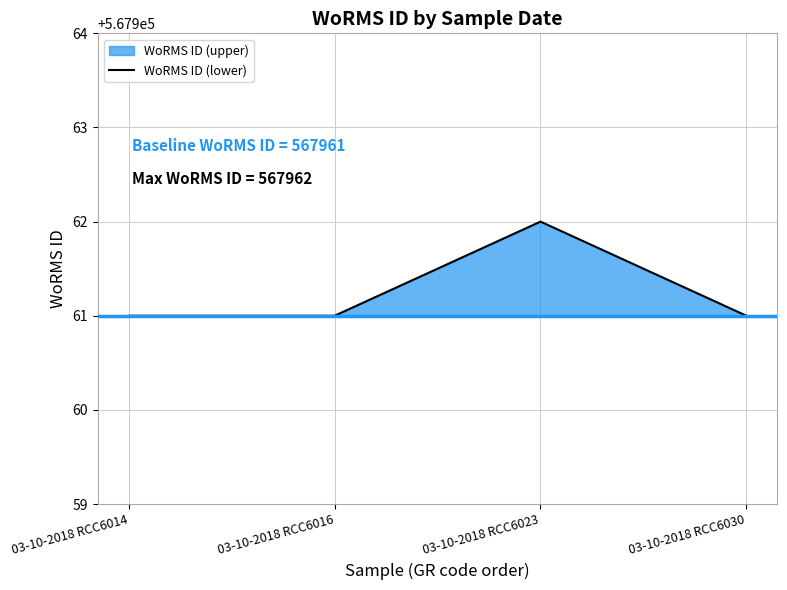

True or false: the data has more than 1 interior local peaks.

False